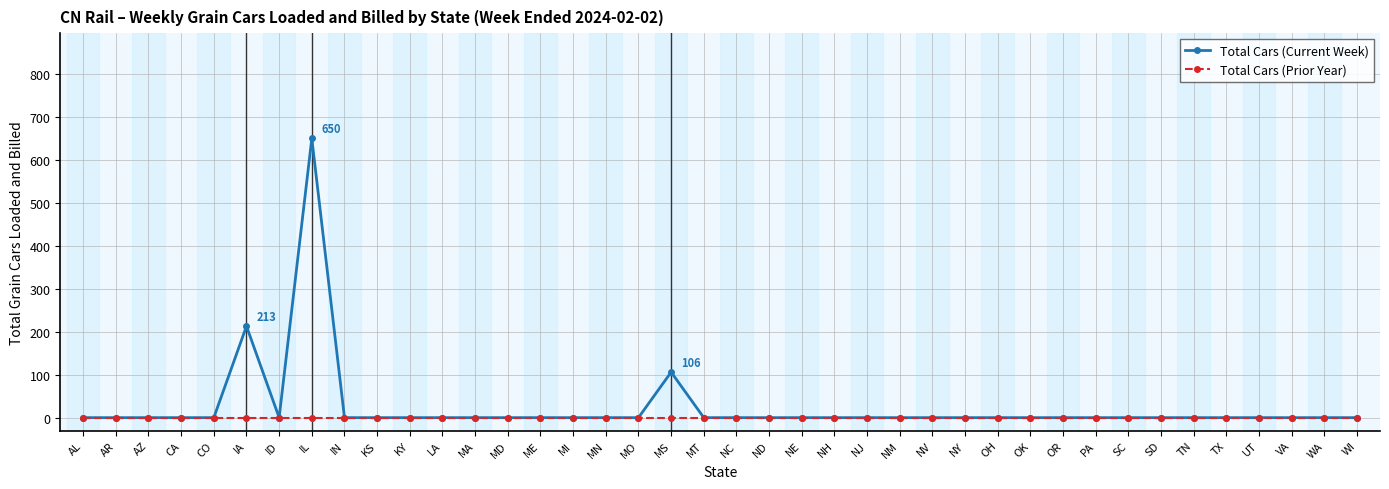

Which label corresponds to the largest value in the chart?

IL